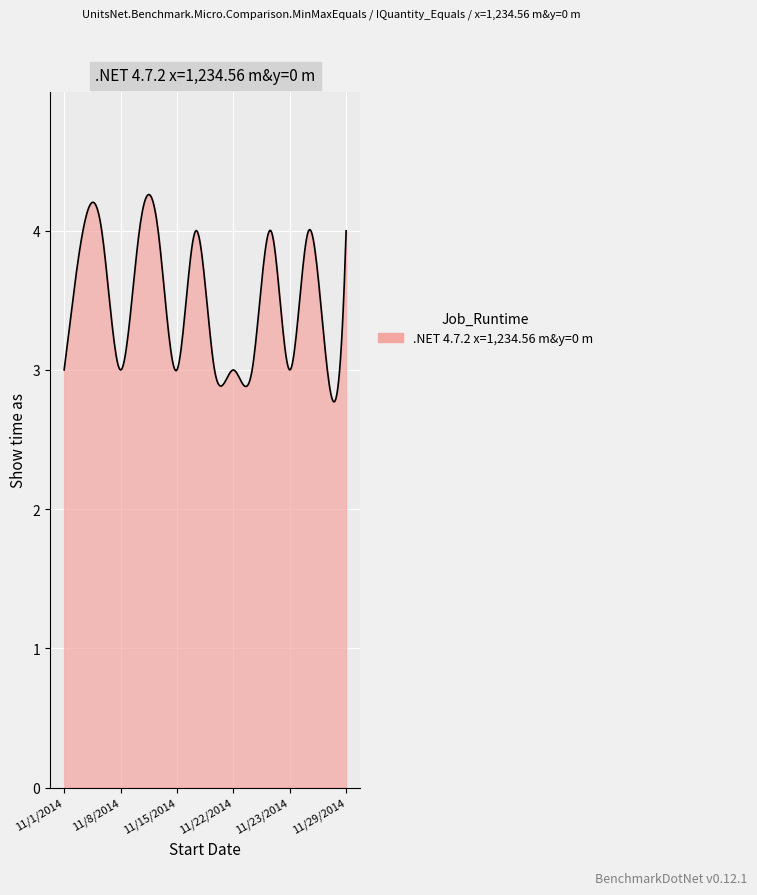

What is the greatest value displayed?

4.3